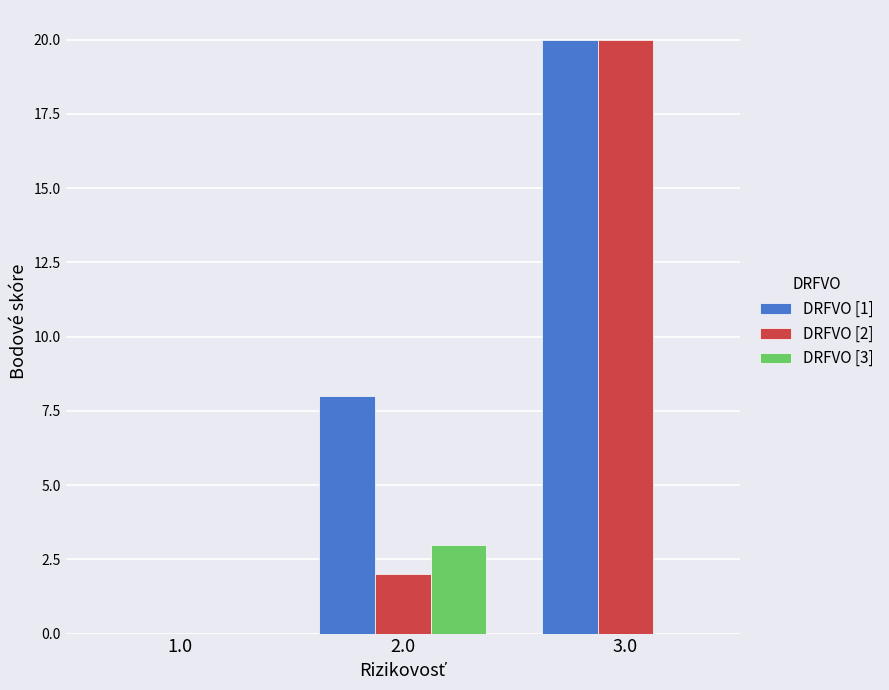

What is the highest value of the DRFVO [3] series?

3